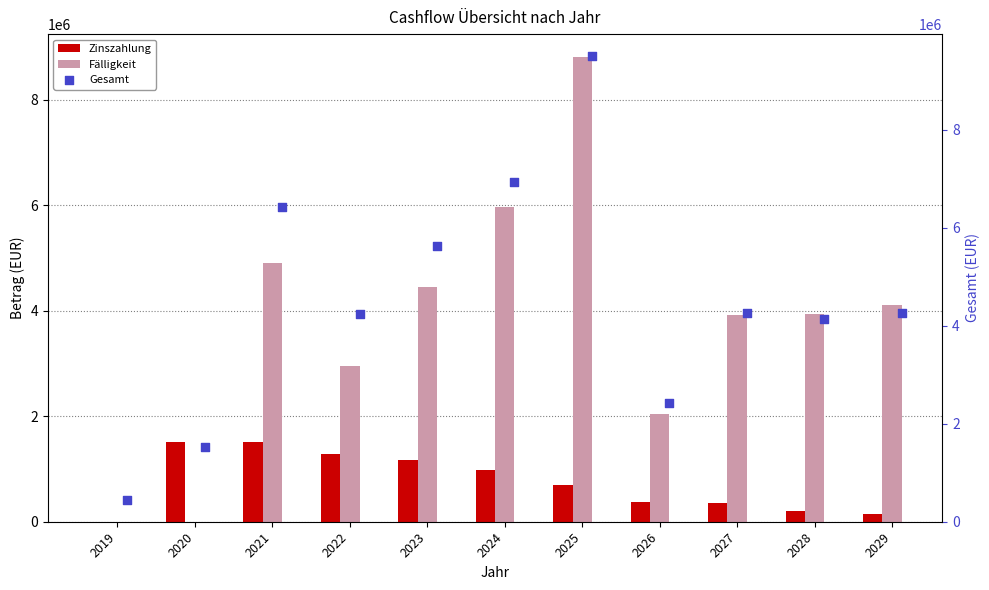

Which series has the largest Y range (max minus min)?

Gesamt